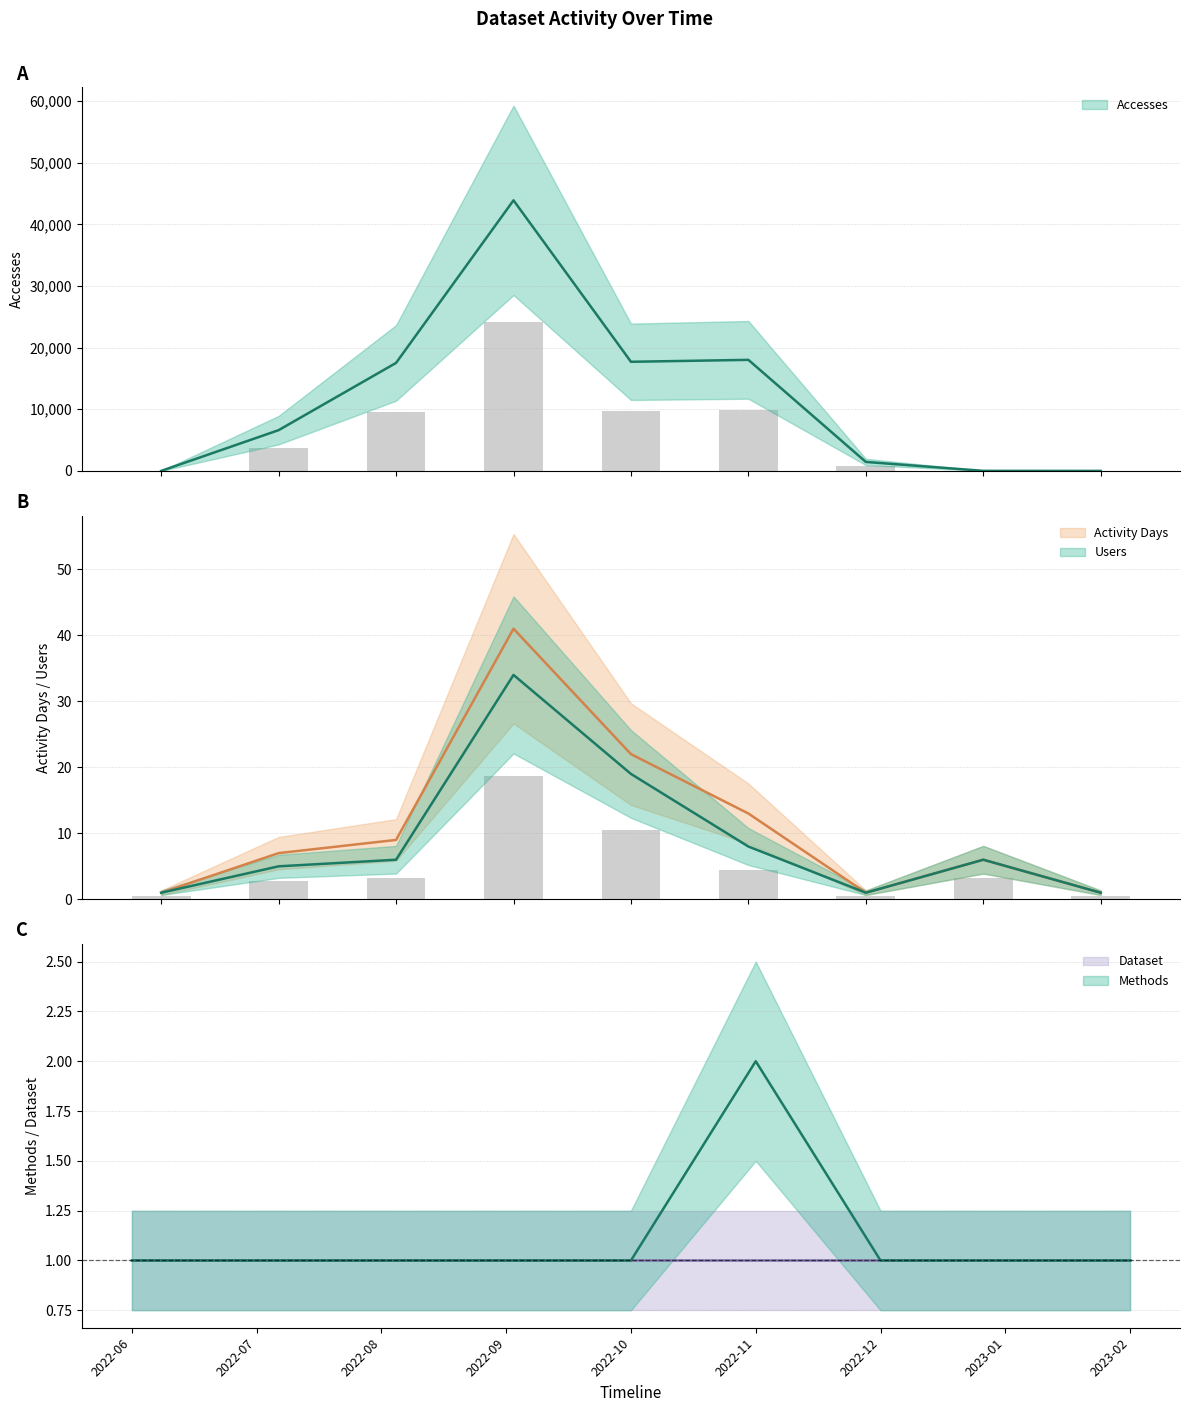

Reading left to right, what are all the values shown in this chart?

Accesses: 2022-06=1	2022-07=6612	2022-08=17521	2022-09=43896	2022-10=17702	2022-11=18015	2022-12=1456	2023-01=11	2023-02=1
Activity Days: 2022-06=1	2022-07=7	2022-08=9	2022-09=41	2022-10=22	2022-11=13	2022-12=1	2023-01=6	2023-02=1
Users: 2022-06=1	2022-07=5	2022-08=6	2022-09=34	2022-10=19	2022-11=8	2022-12=1	2023-01=6	2023-02=1
Methods: 2022-06=1	2022-07=1	2022-08=1	2022-09=1	2022-10=1	2022-11=2	2022-12=1	2023-01=1	2023-02=1